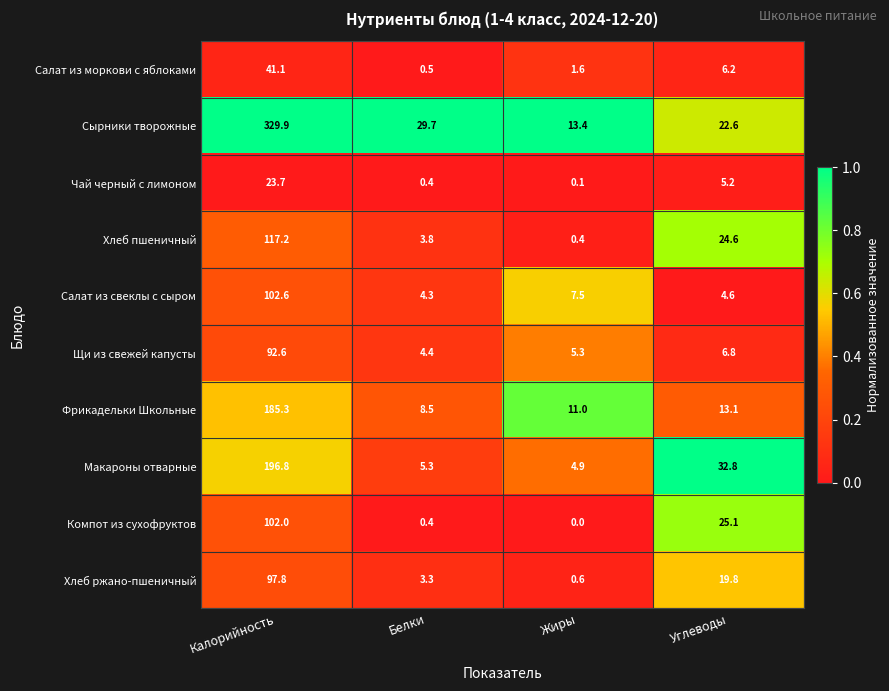

Which series has the largest range (max minus min)?

Сырники творожные